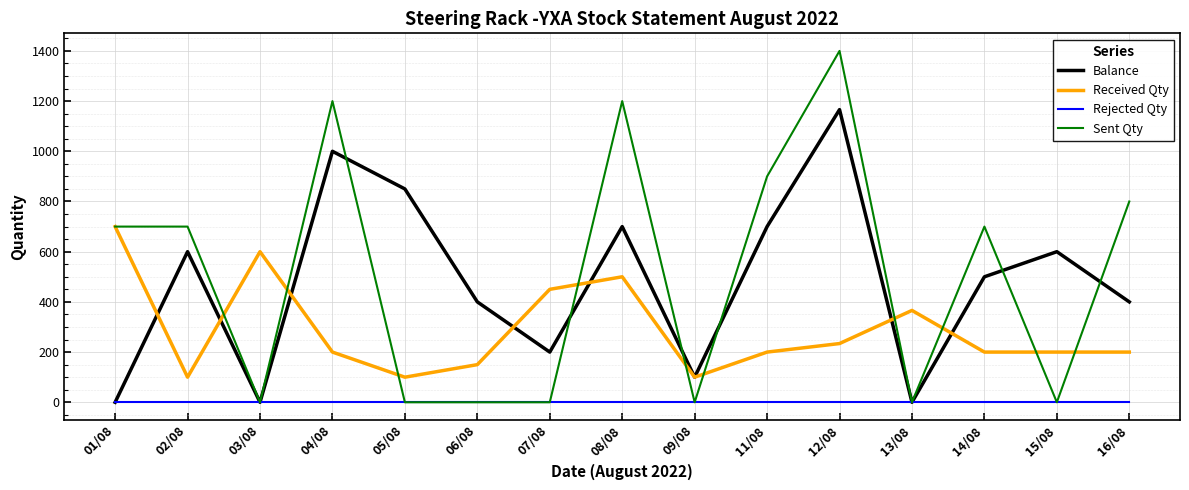

The Balance series shows 97 at 07/08. True or false?

False